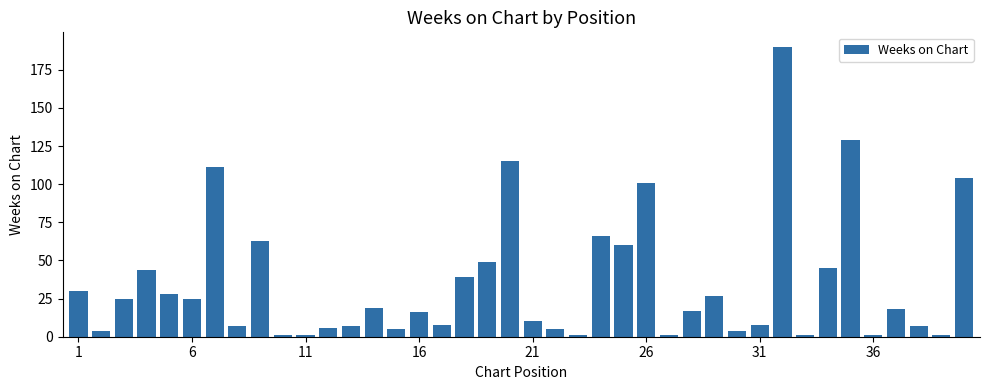

What is the greatest value displayed?

190